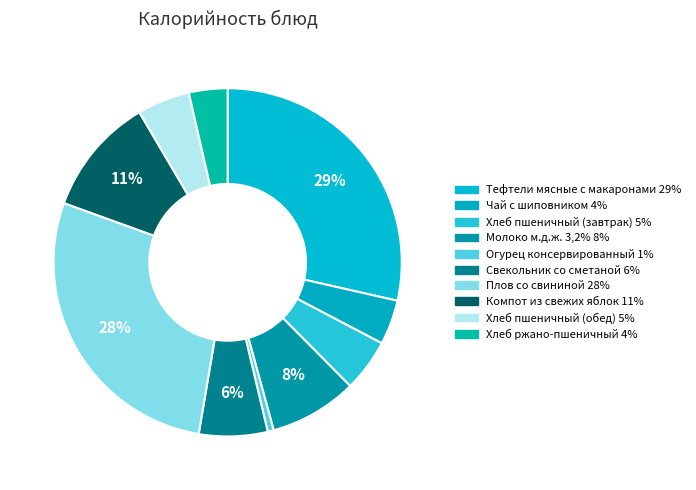

Rank the categories by value from highest to lowest.

Тефтели мясные с макаронами, Плов со свининой, Компот из свежих яблок, Молоко м.д.ж. 3,2%, Свекольник со сметаной, Хлеб пшеничный (завтрак), Хлеб пшеничный (обед), Чай с шиповником, Хлеб ржано-пшеничный, Огурец консервированный